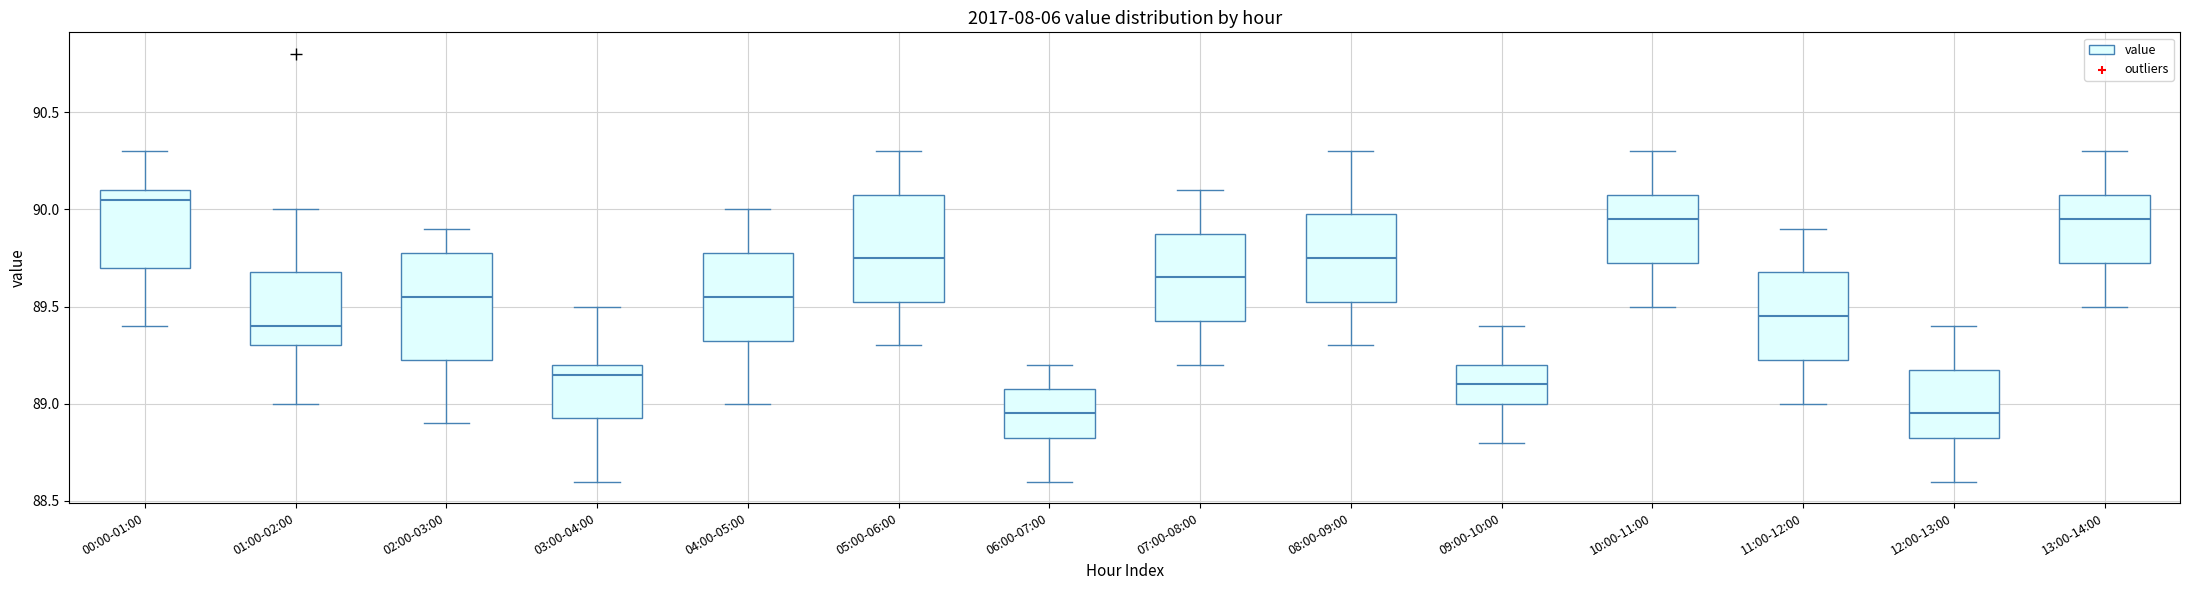

Which box has the highest median line?

00:00-01:00